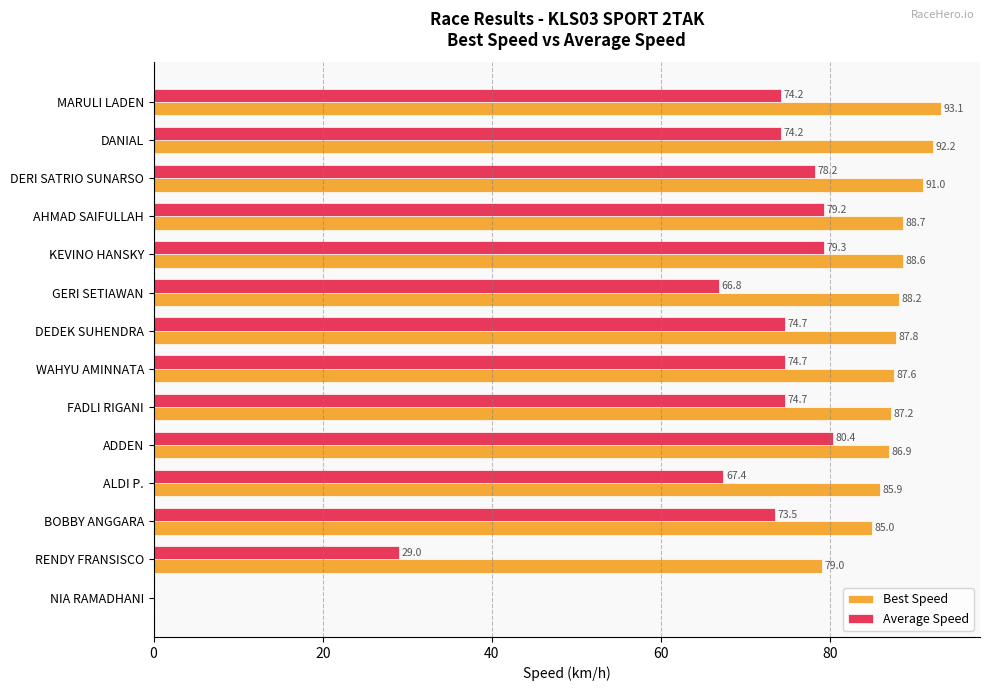

Is it true that Best Speed equals 93.1 at MARULI LADEN?

True